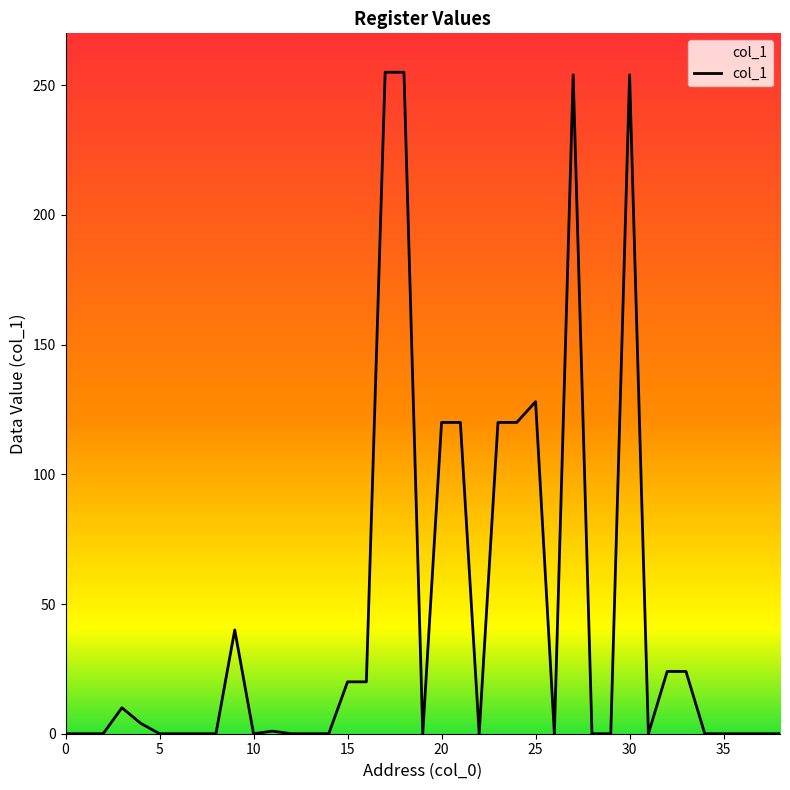

How many lines are shown in the chart?

1